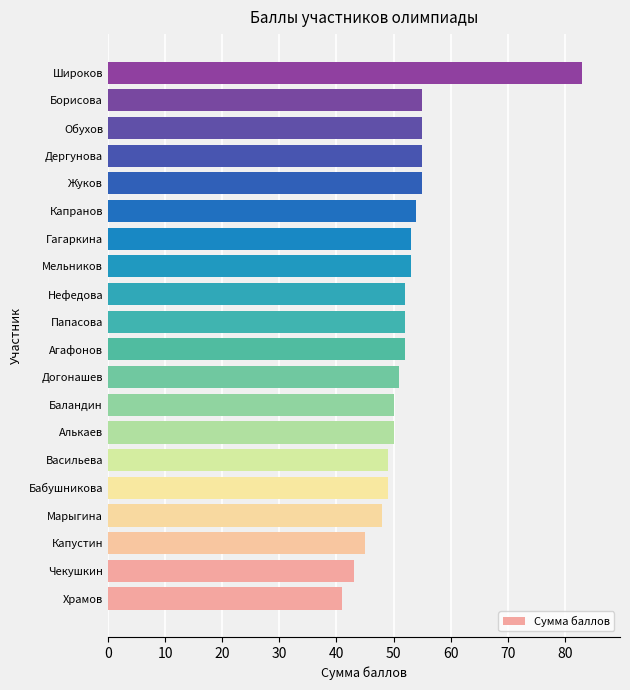

How many distinct data groups are displayed?

1